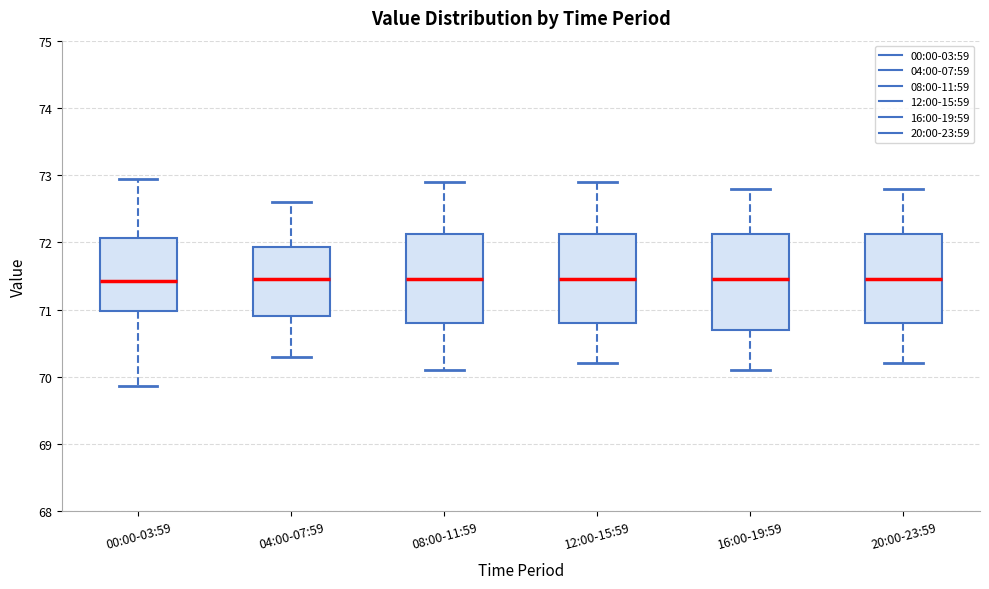

Reading left to right, read every box against the y-axis: the position of its median line, the range the box covers, and the ends of its whiskers. The values are not printed on the chart, so give them approximately, as read against the axis.

00:00-03:59: median 71.4, box 71.0 to 72.1, whiskers 69.9 to 72.9
04:00-07:59: median 71.5, box 70.9 to 71.9, whiskers 70.3 to 72.6
08:00-11:59: median 71.5, box 70.8 to 72.1, whiskers 70.1 to 72.9
12:00-15:59: median 71.5, box 70.8 to 72.1, whiskers 70.2 to 72.9
16:00-19:59: median 71.5, box 70.7 to 72.1, whiskers 70.1 to 72.8
20:00-23:59: median 71.5, box 70.8 to 72.1, whiskers 70.2 to 72.8